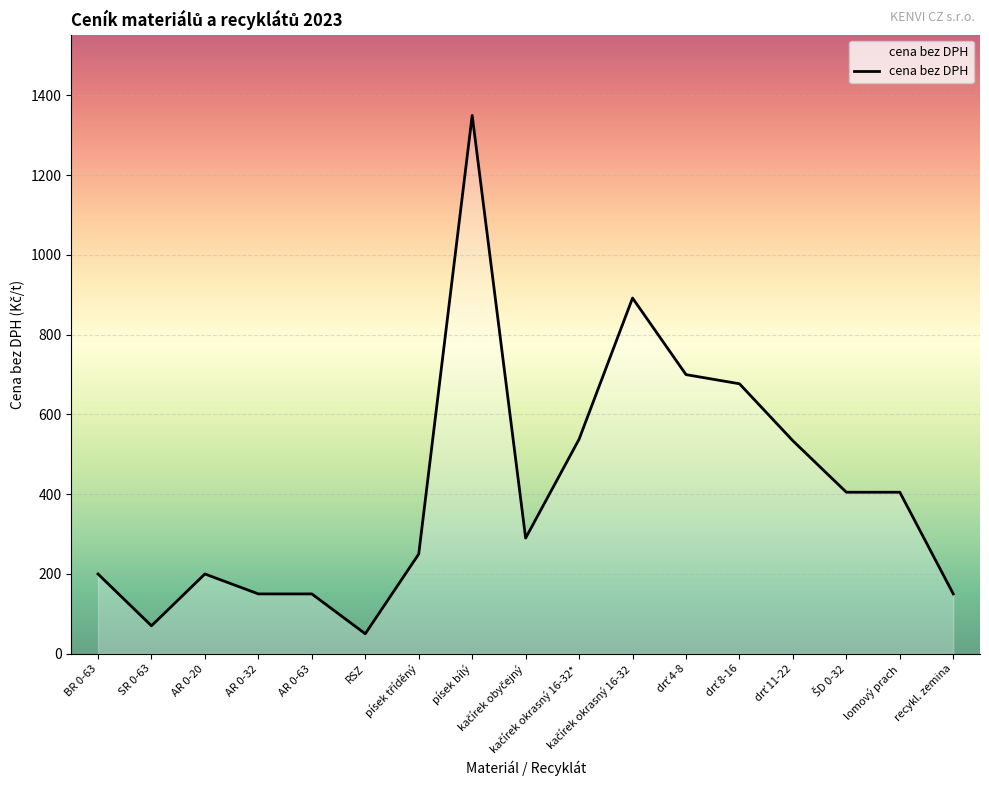

What is the smallest value displayed?

50